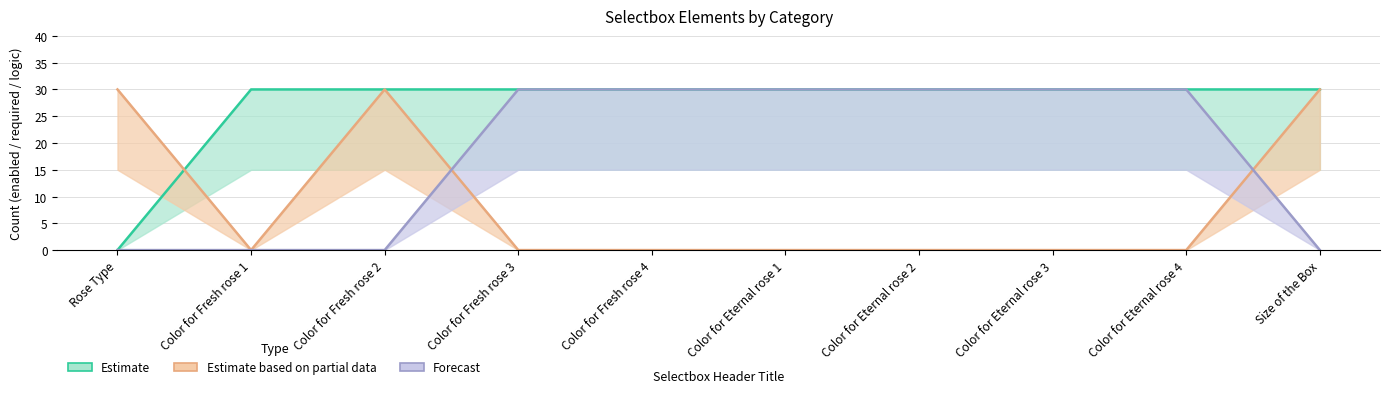

Rank the series by their maximum value, from lowest to highest.

Estimate, Estimate based on partial data, Forecast